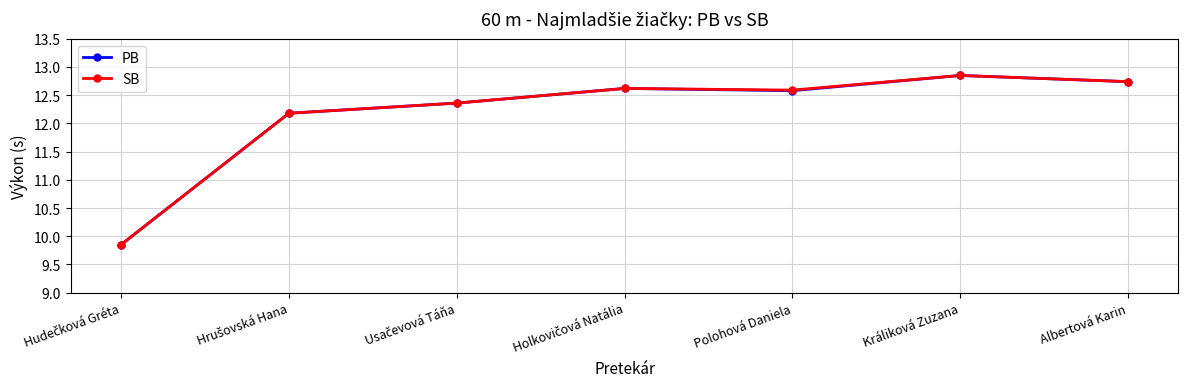

The value of SB at Albertová Karin is 12.7. True or false?

True